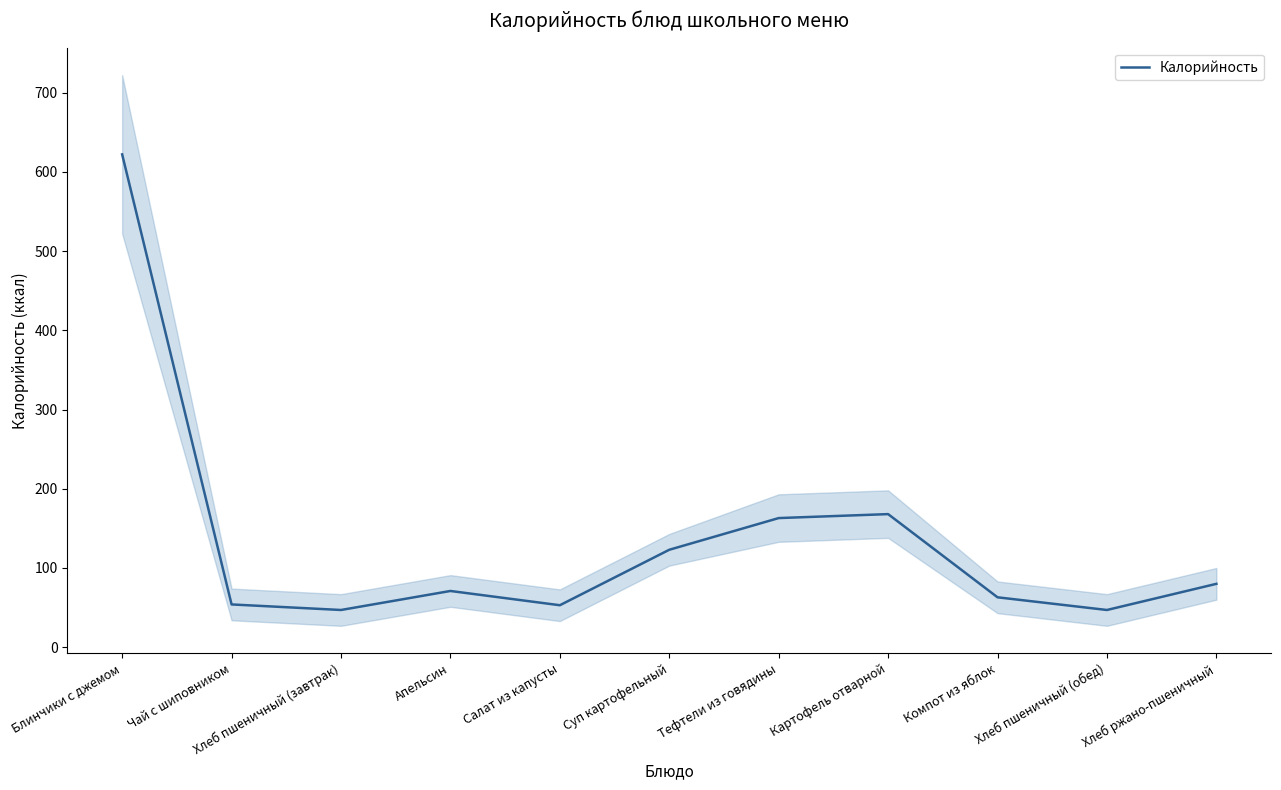

How many series are shown in this chart?

1